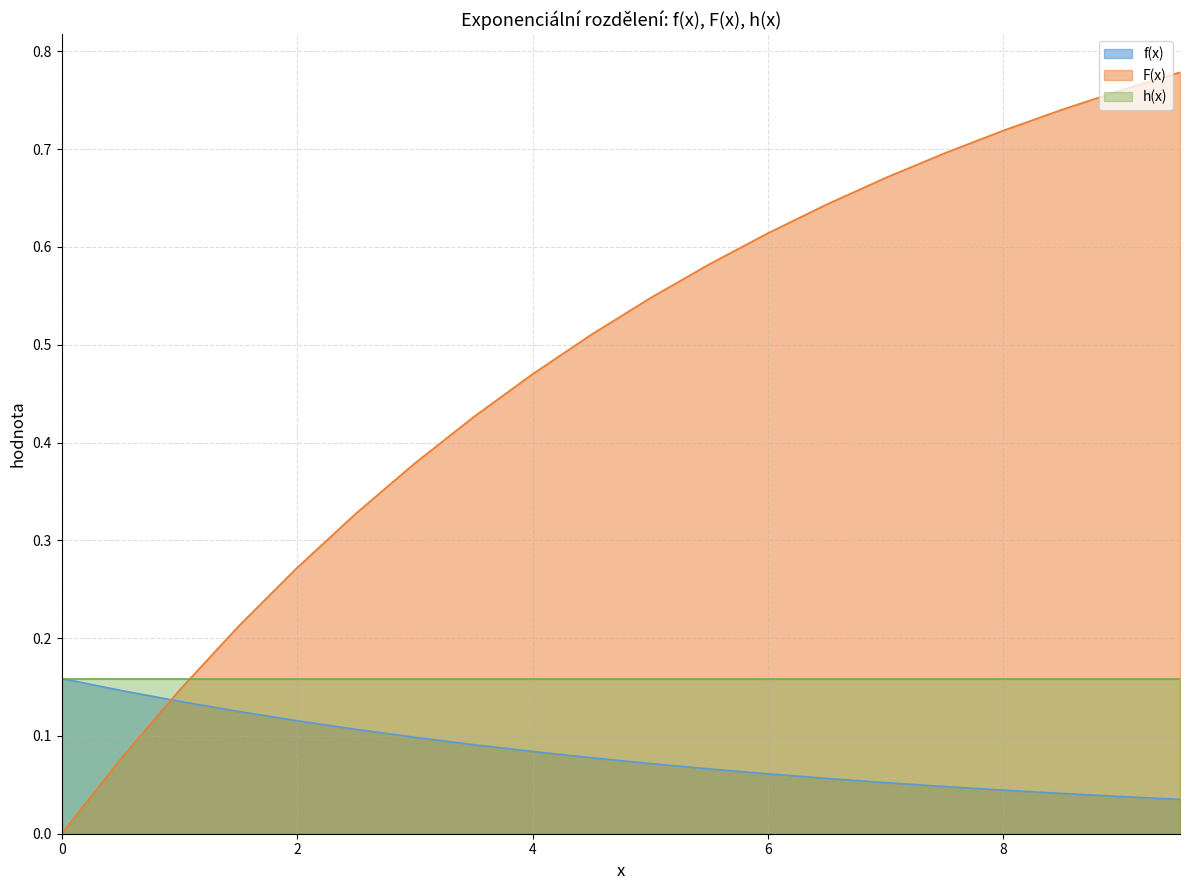

Between 1.0 and 8.5, which series saw the biggest shift?

f(x)